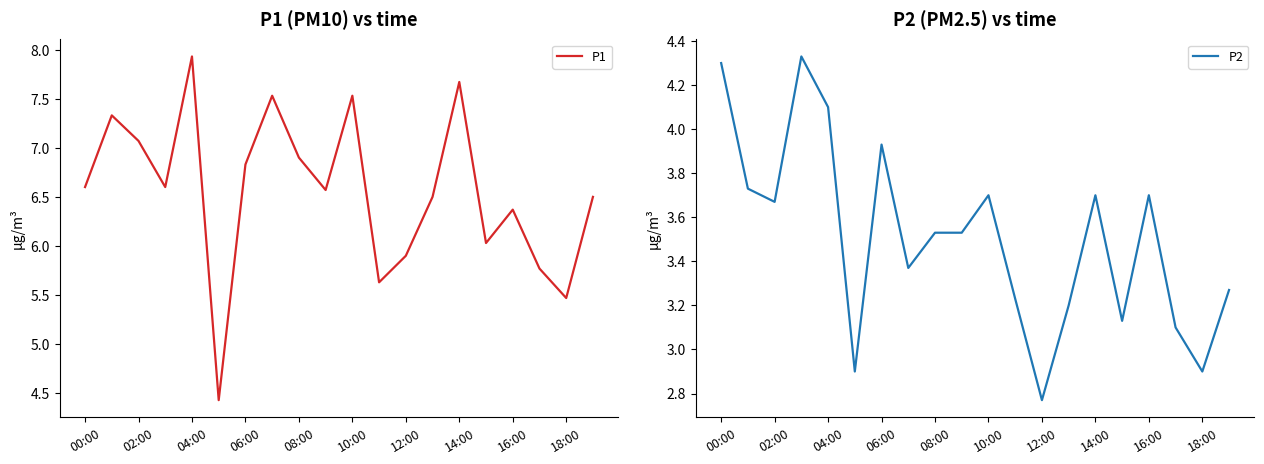

At how many categories does at least one series exceed 4?

20